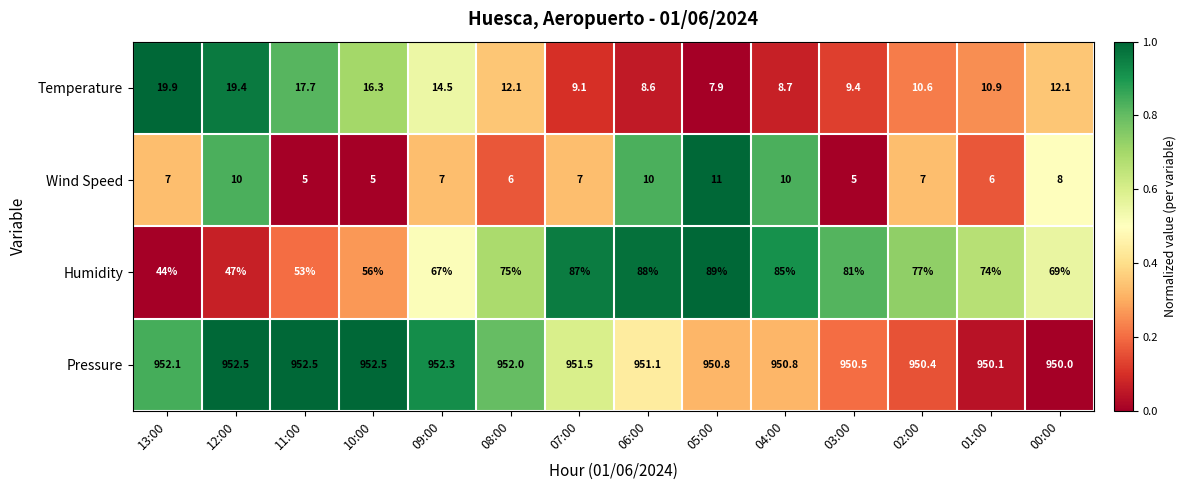

Between 13:00 and 01:00, which series saw the biggest shift?

Humidity